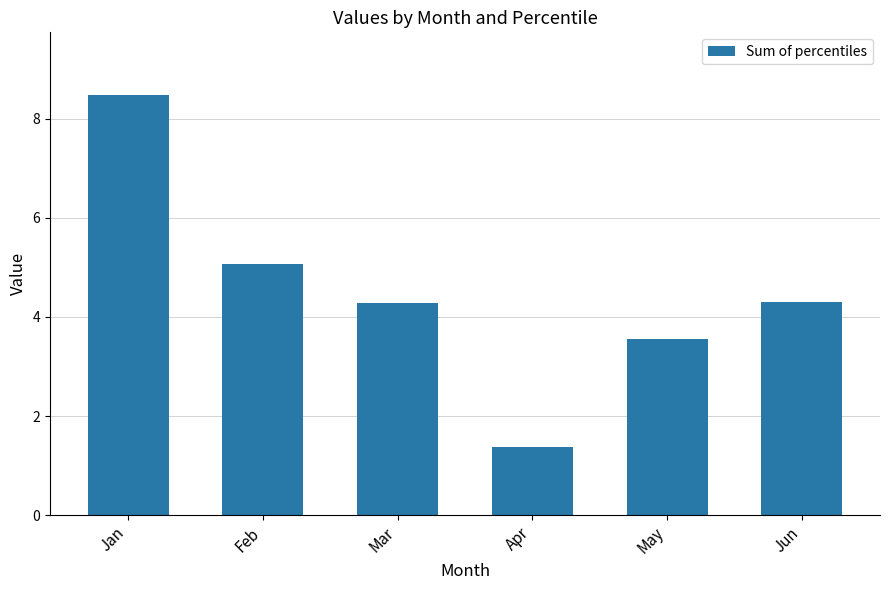

Is it true that the value at Mar is 4.3?

True